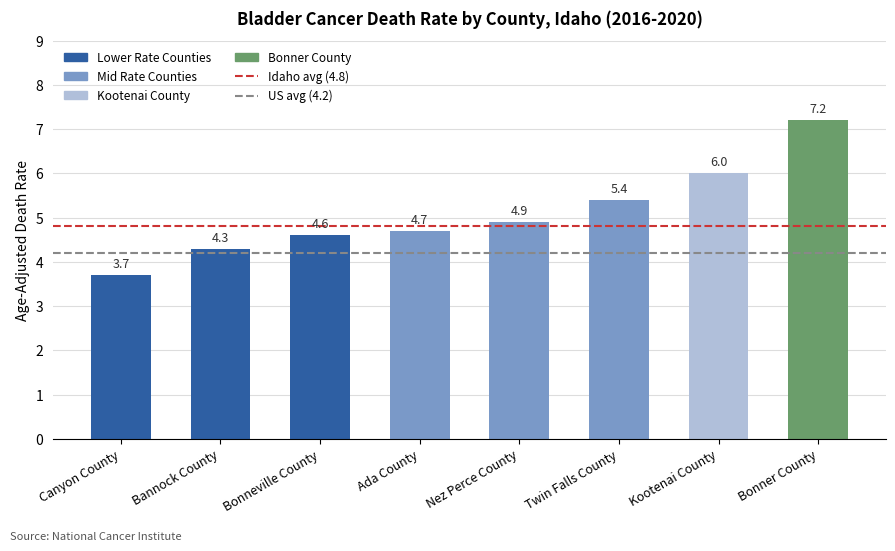

What value does the data have at Bannock County?

4.3